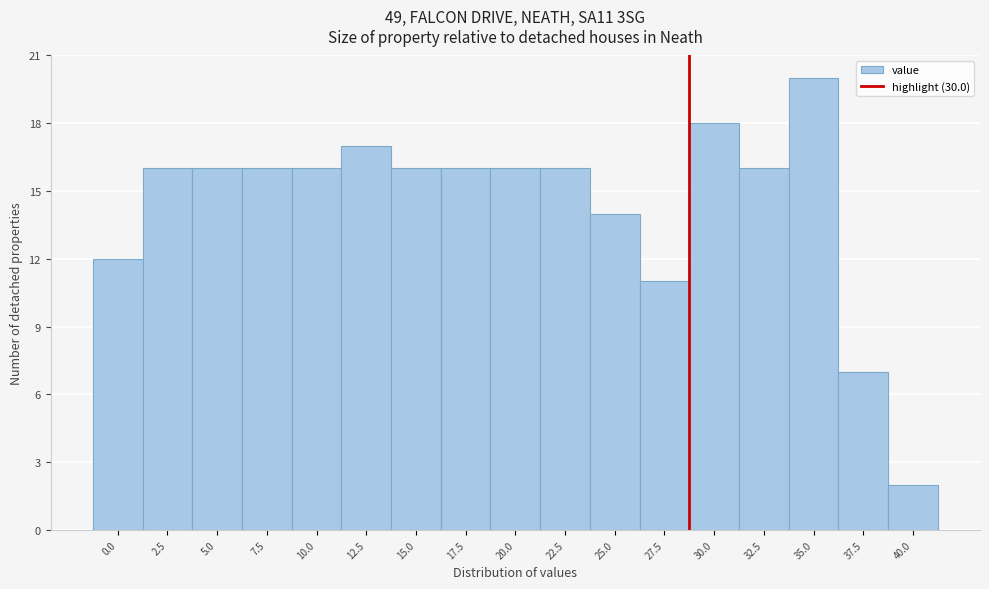

Reading left to right, what are all the values shown in this chart?

12	16	16	16	16	17	16	16	16	16	14	11	18	16	20	7	2